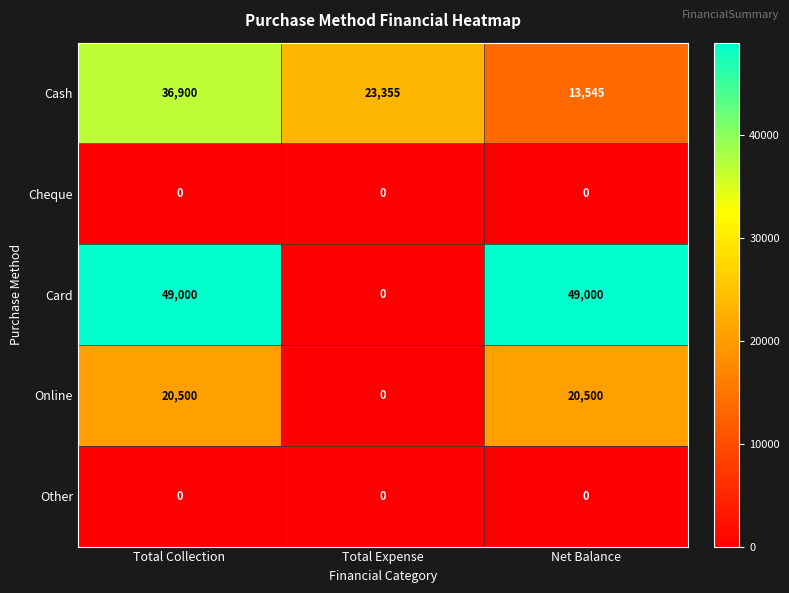

At how many categories does at least one series exceed 16871?

3